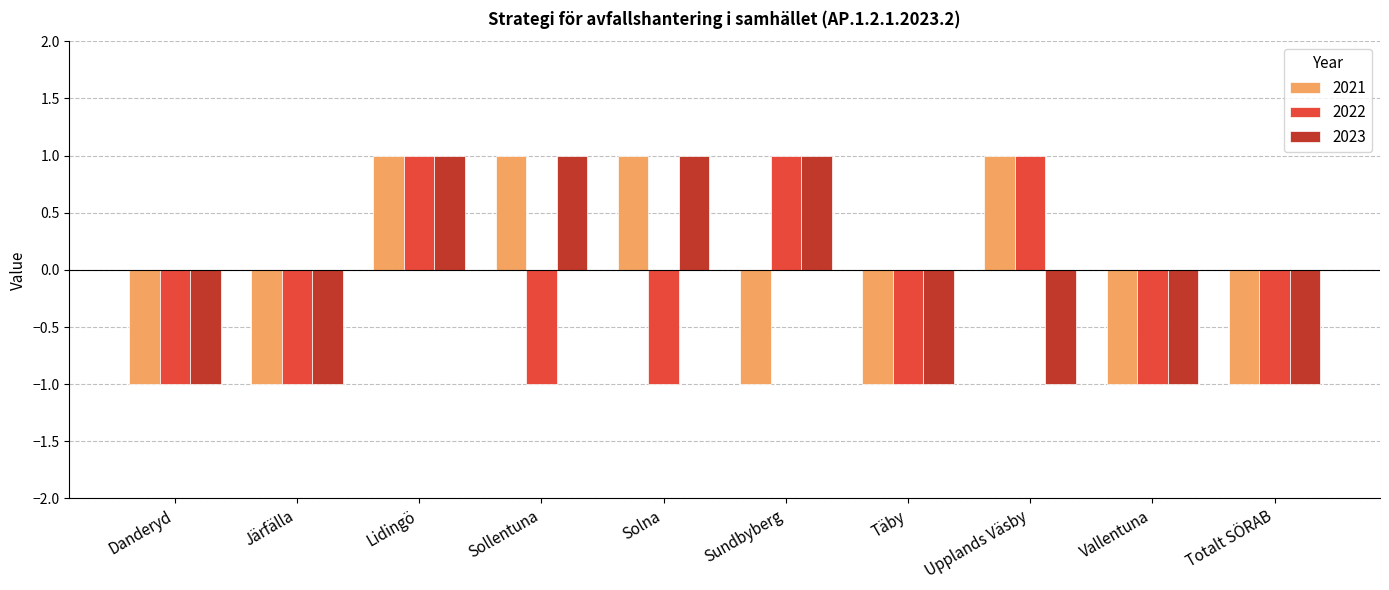

How many bars are there in total?

30